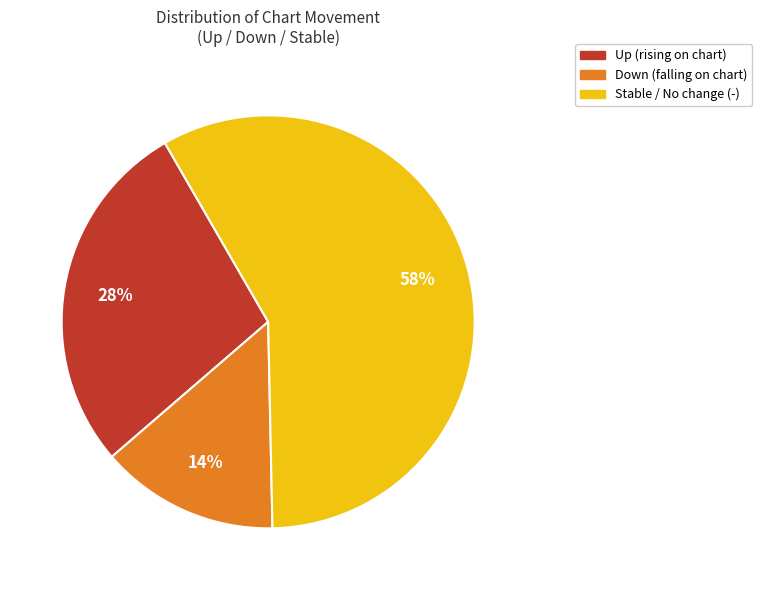

To the nearest percent, what is the average slice percentage?

33%